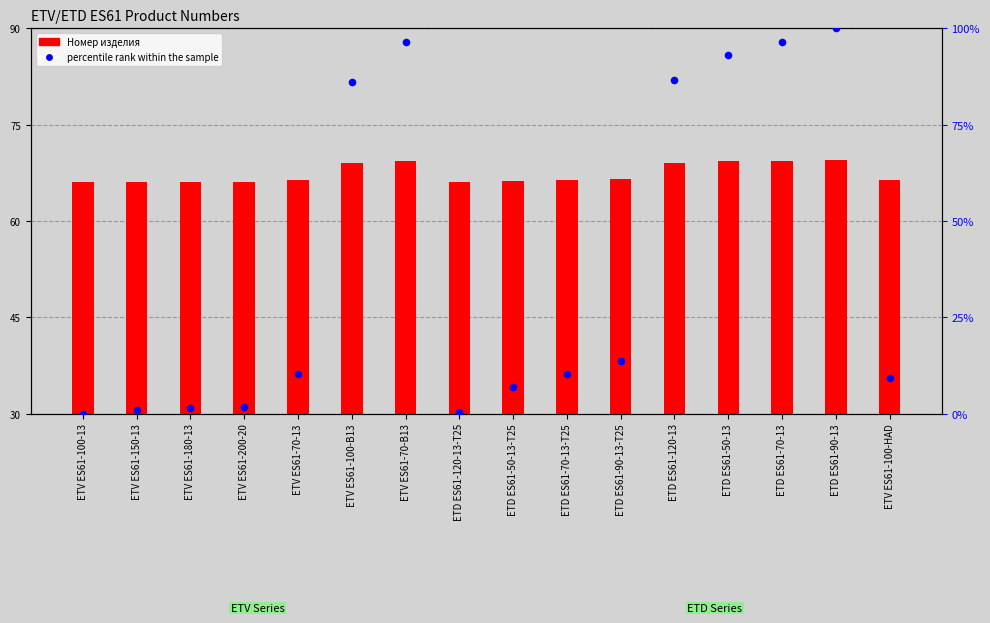

What is the change in value from ETD ES61-50-13-T25 to ETD ES61-50-13?

+86.2